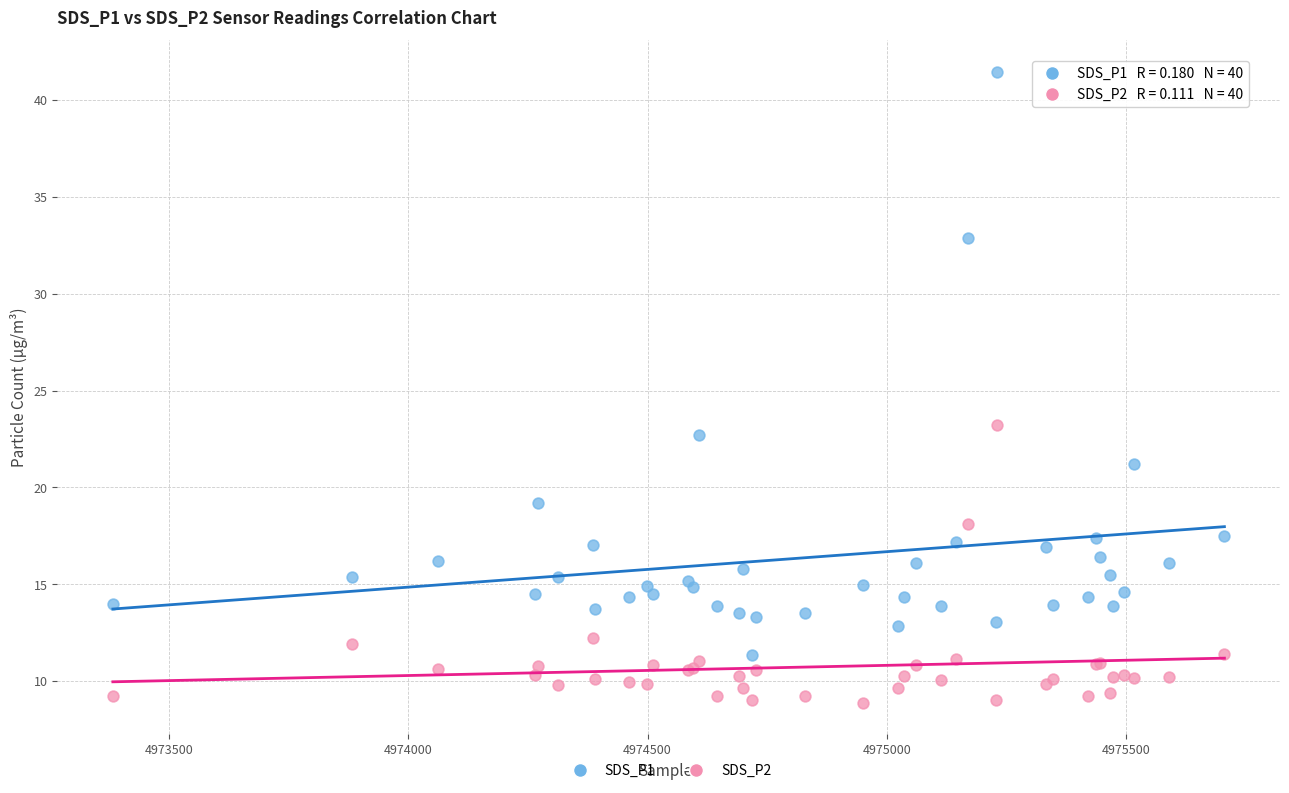

Which series contains the highest Y value?

SDS_P1